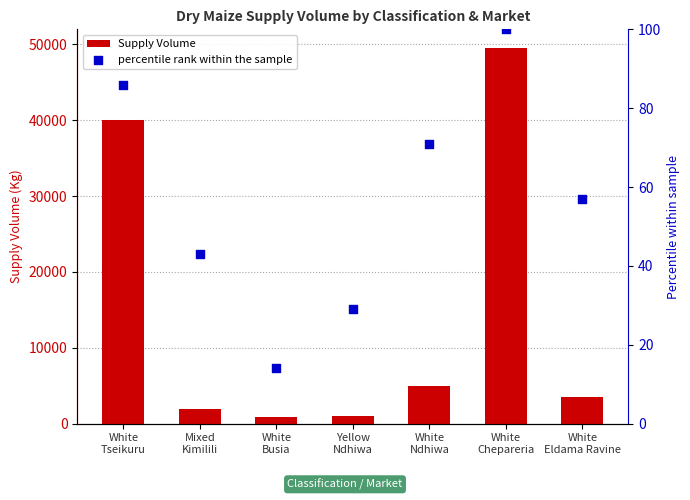

Which series has the largest total across all categories?

Supply Volume